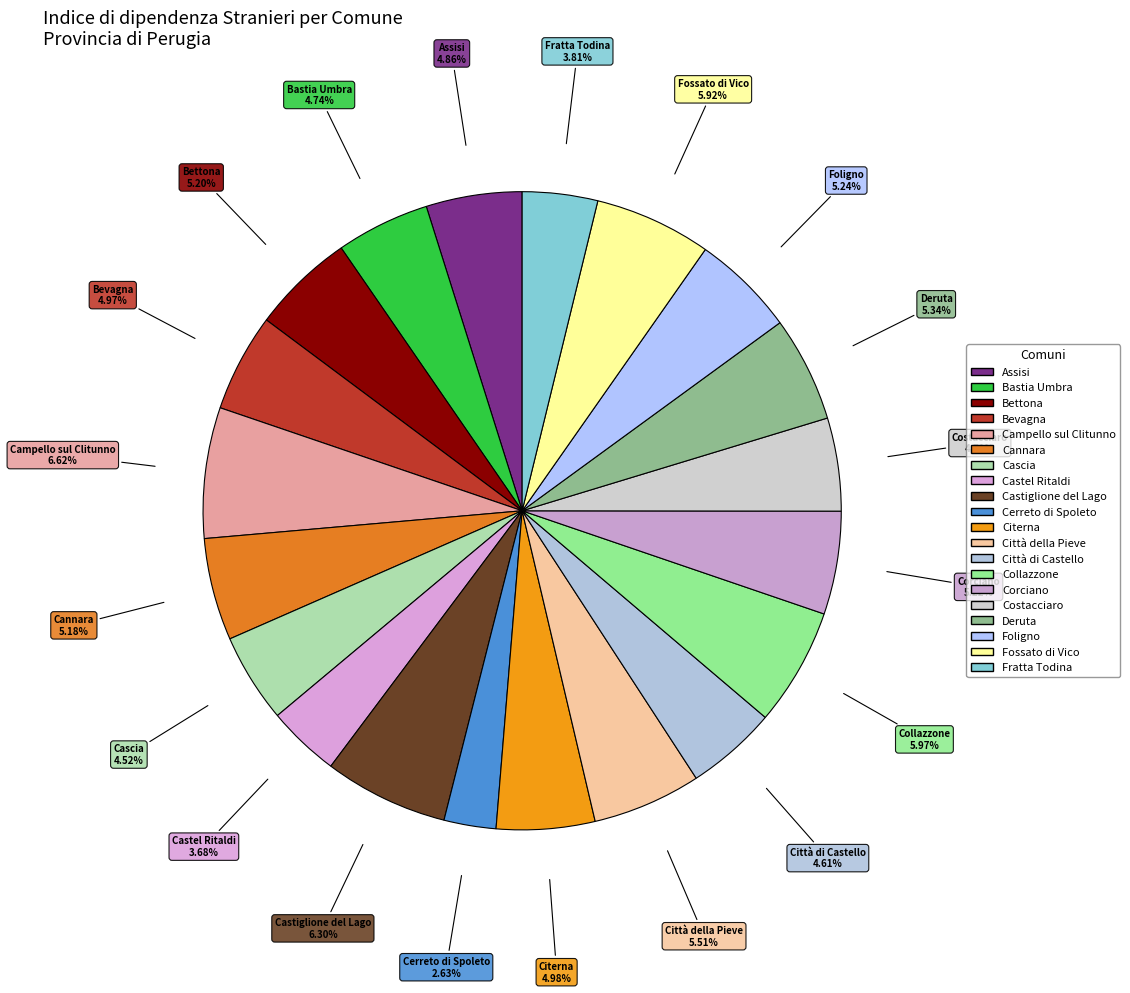

Which slice is the smallest?

Cerreto di Spoleto